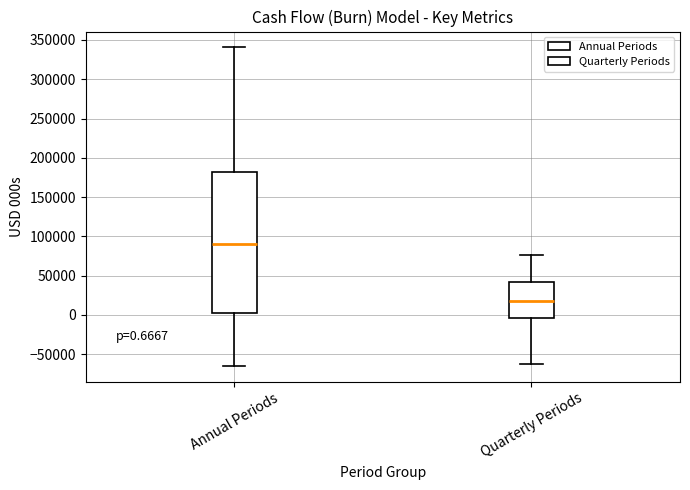

Which box's median line is the highest?

Annual Periods